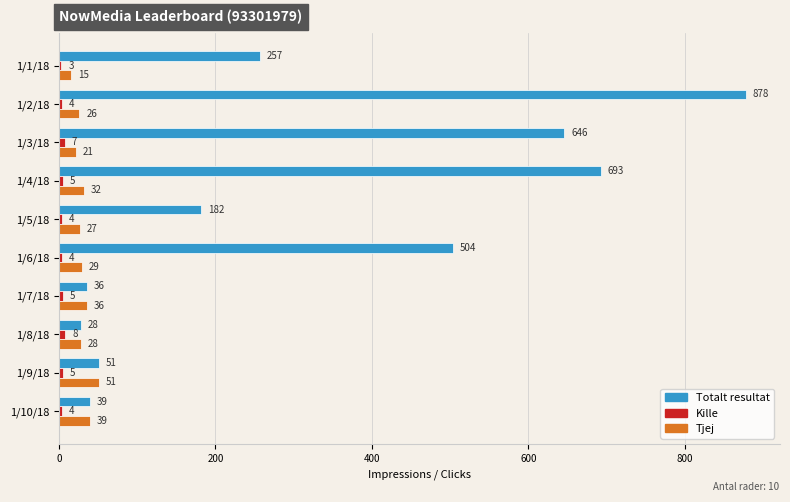

Is it true that Tjej equals 15 at 1/1/18?

True